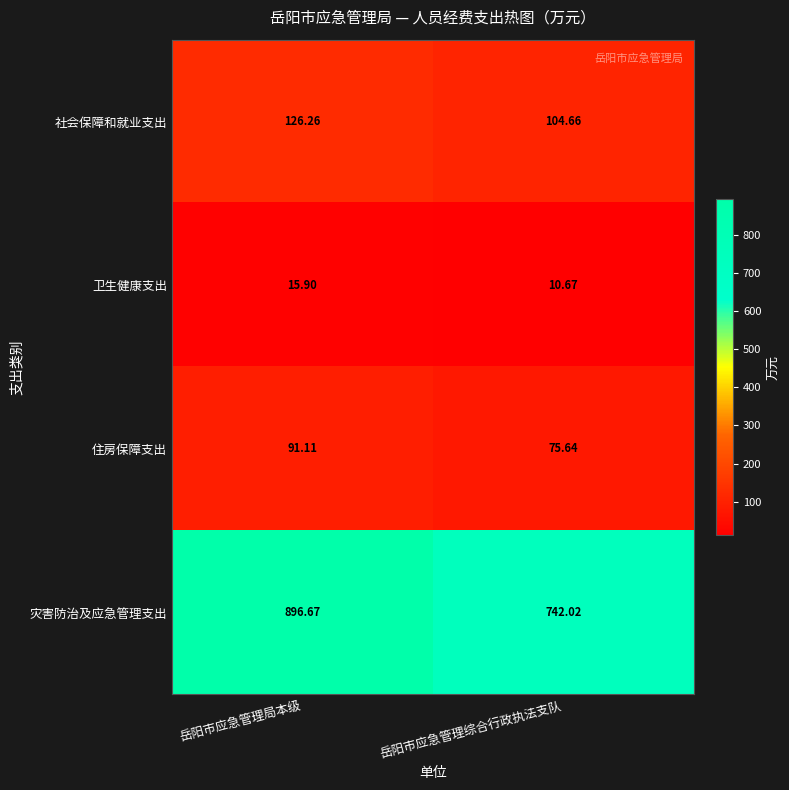

Which label corresponds to the smallest value in the chart?

岳阳市应急管理综合行政执法支队